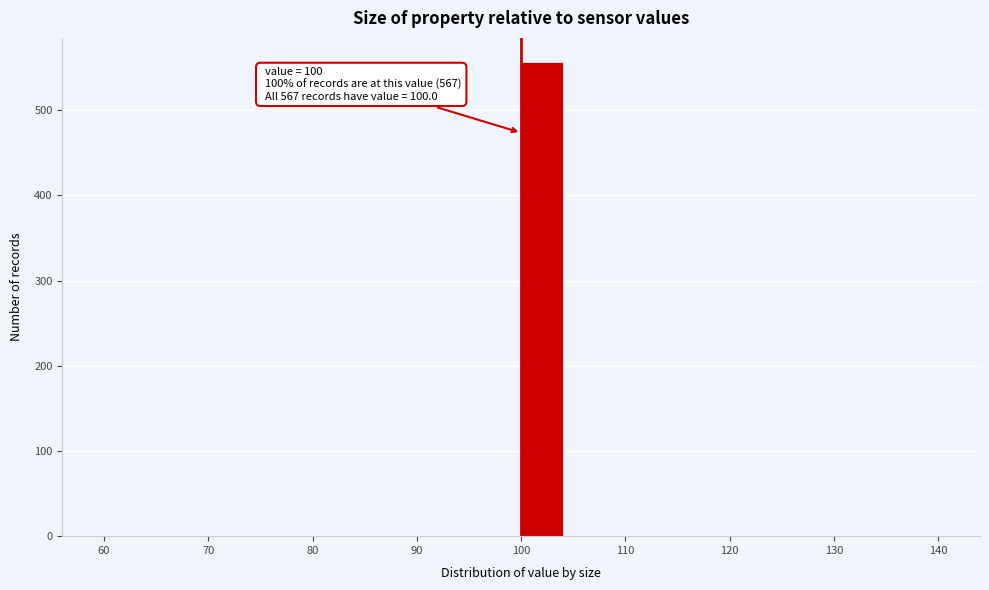

Which range on the x-axis has the tallest bar?

100 to 104